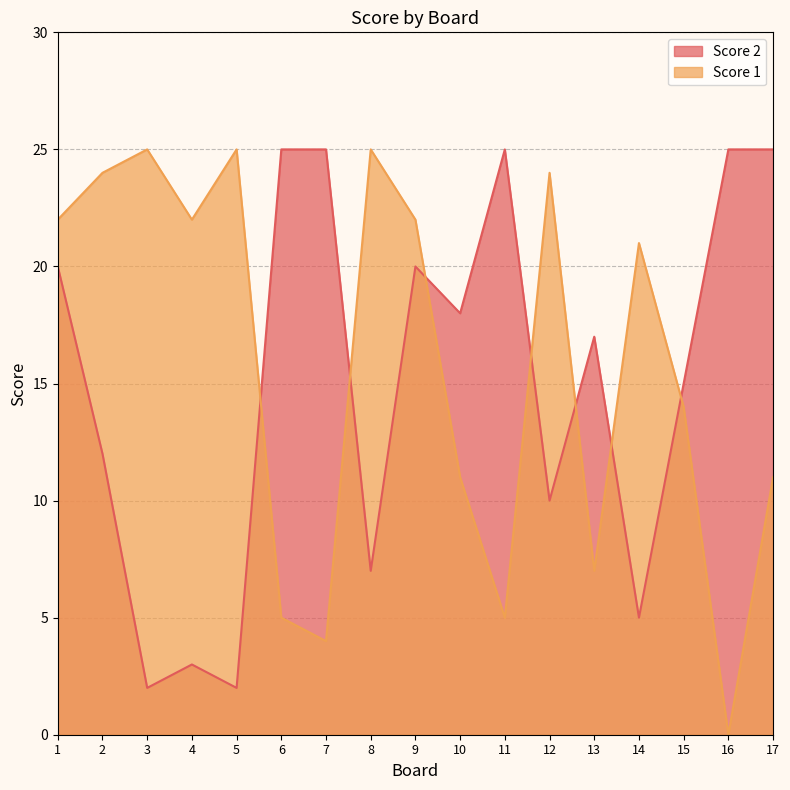

Which series has the largest total across all categories?

Score 1